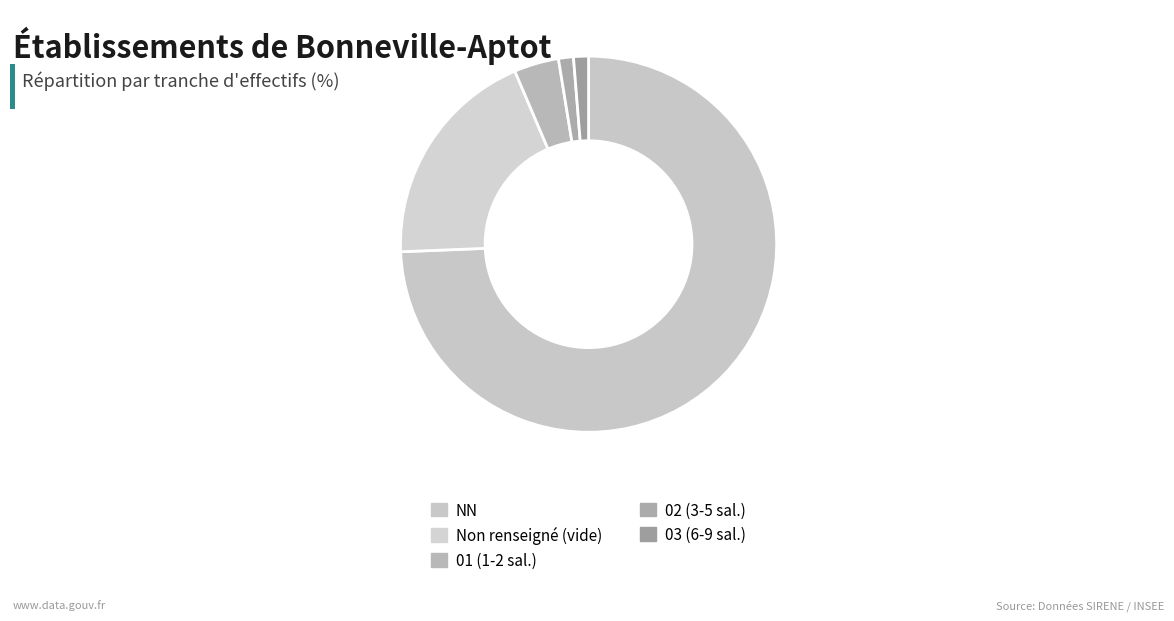

How many slices are in this pie chart?

5